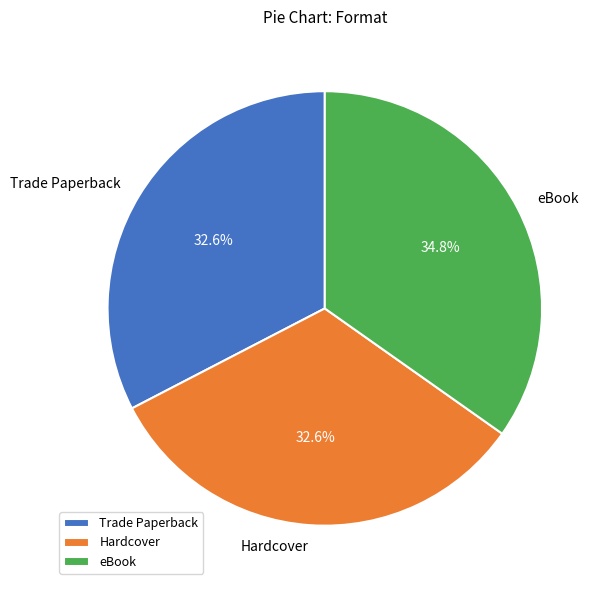

What is the ratio of the value at Trade Paperback to the value at Hardcover?

1.0